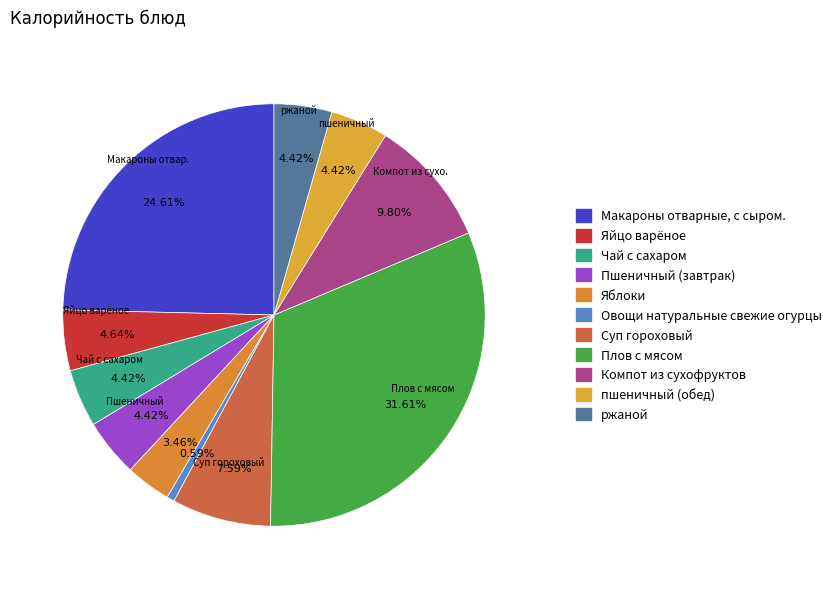

Is there a majority slice in this chart?

No